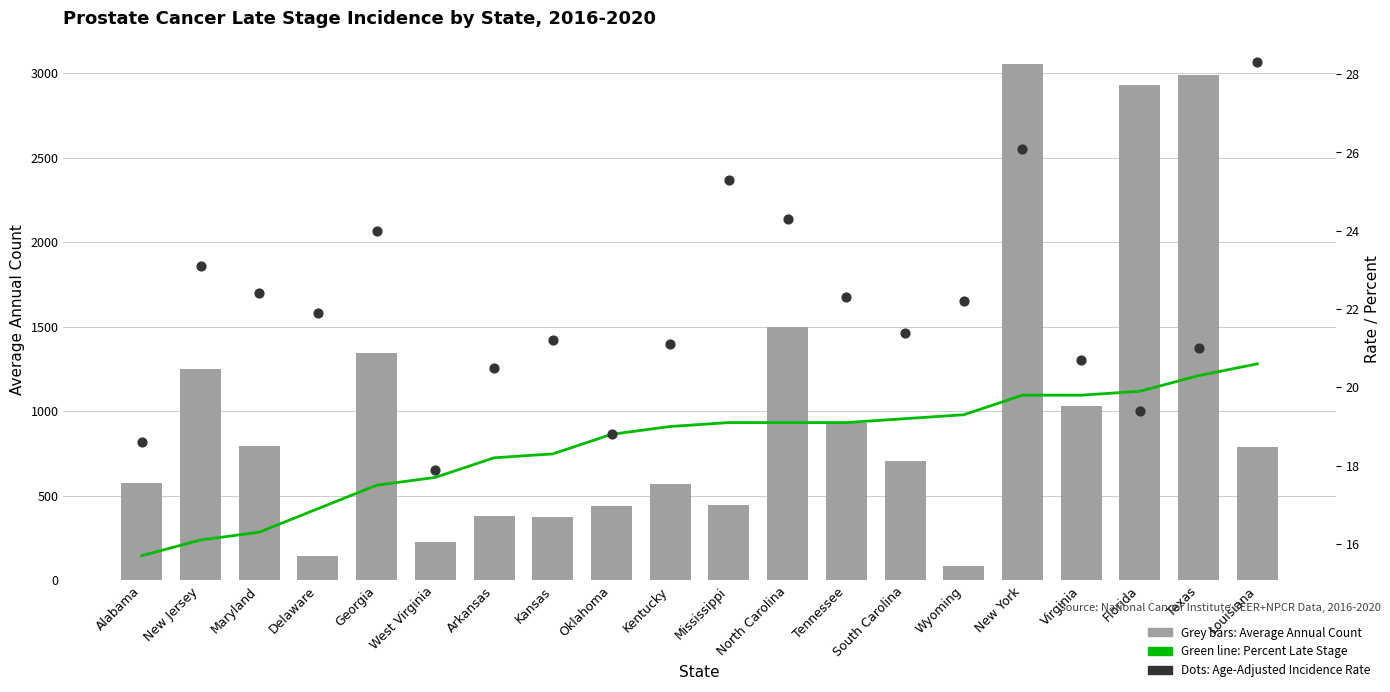

Which series reaches the maximum Y coordinate?

Average Annual Count